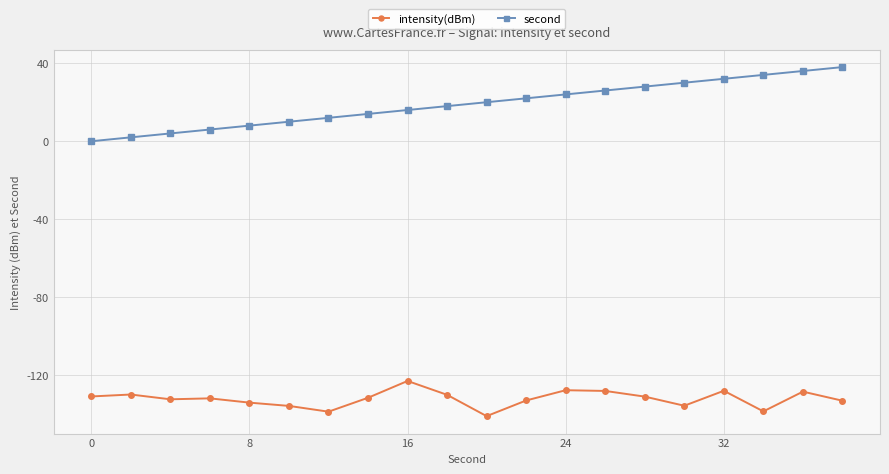

Which series has the largest total across all categories?

second